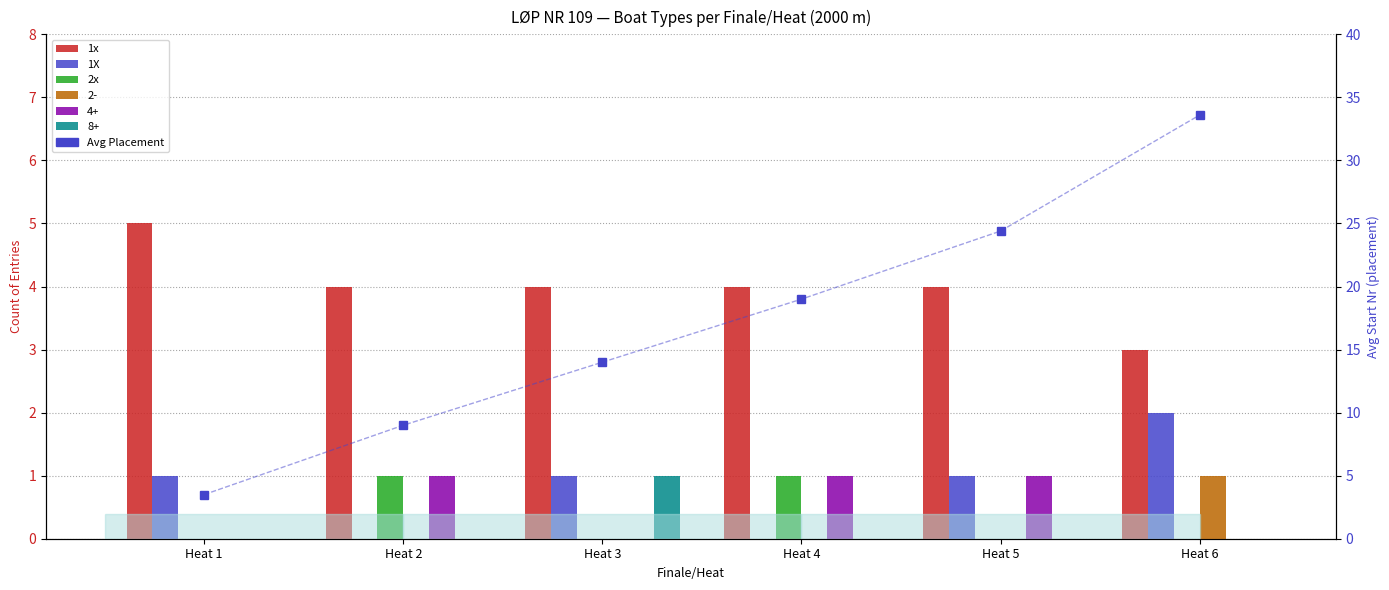

Is it true that 2x equals 0.0 at Heat 1?

True